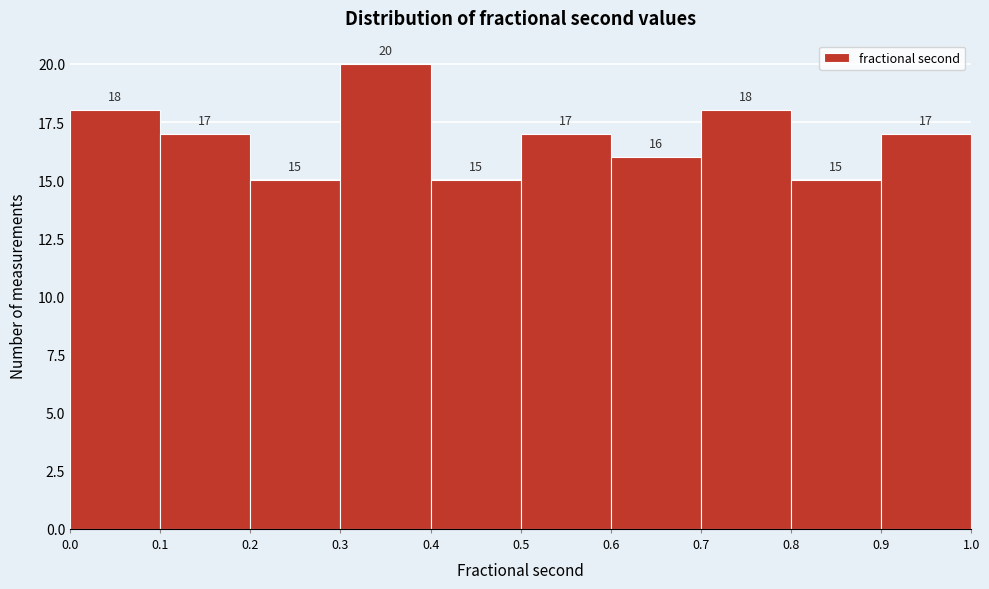

Reading left to right, transcribe this chart: for each bar, give the range it covers on the x-axis and its height.

0.0 to 0.1: 18
0.1 to 0.2: 17
0.2 to 0.3: 15
0.3 to 0.4: 20
0.4 to 0.5: 15
0.5 to 0.6: 17
0.6 to 0.7: 16
0.7 to 0.8: 18
0.8 to 0.9: 15
0.9 to 1.0: 17